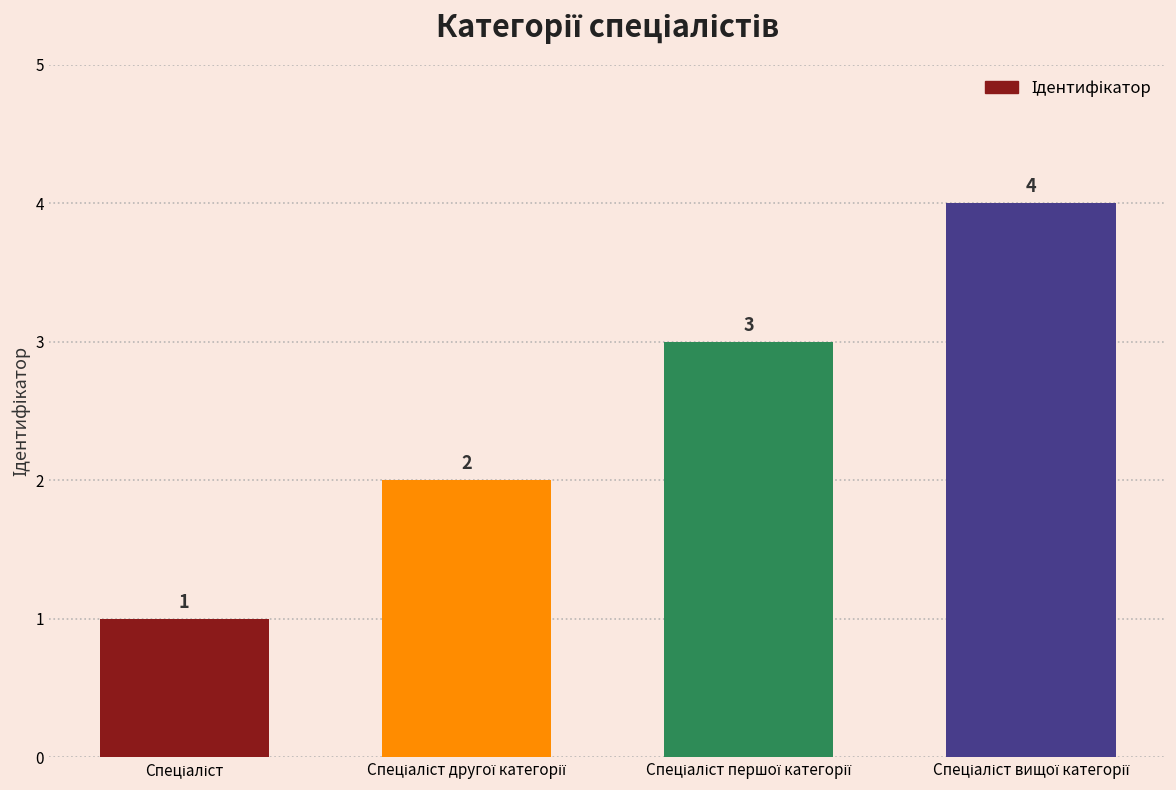

What is the value of the 2nd bar from the left?

2